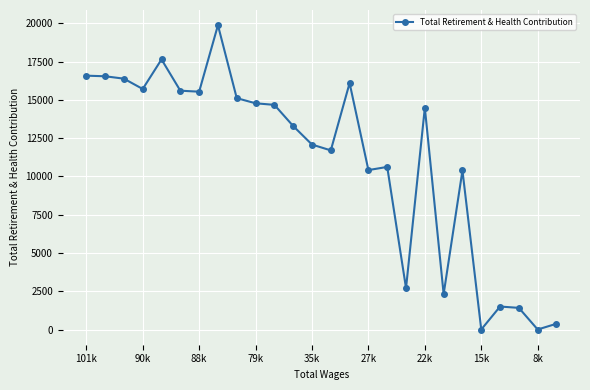

What is the greatest value displayed?

19874